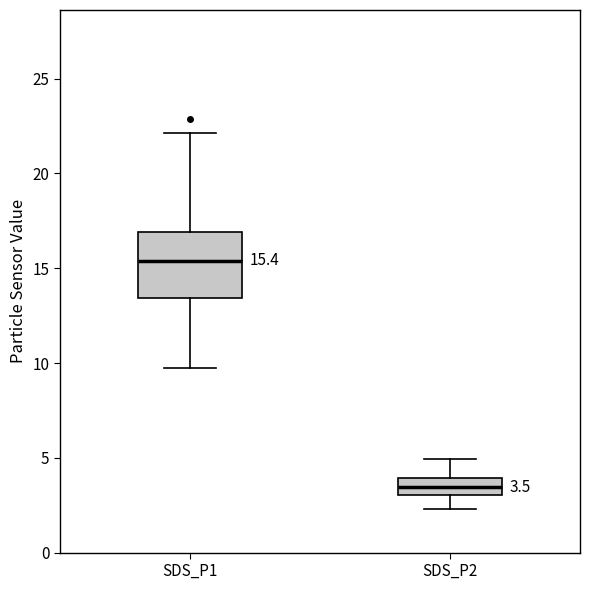

Comparing the boxes themselves (not the whiskers), which one is the tallest?

SDS_P1